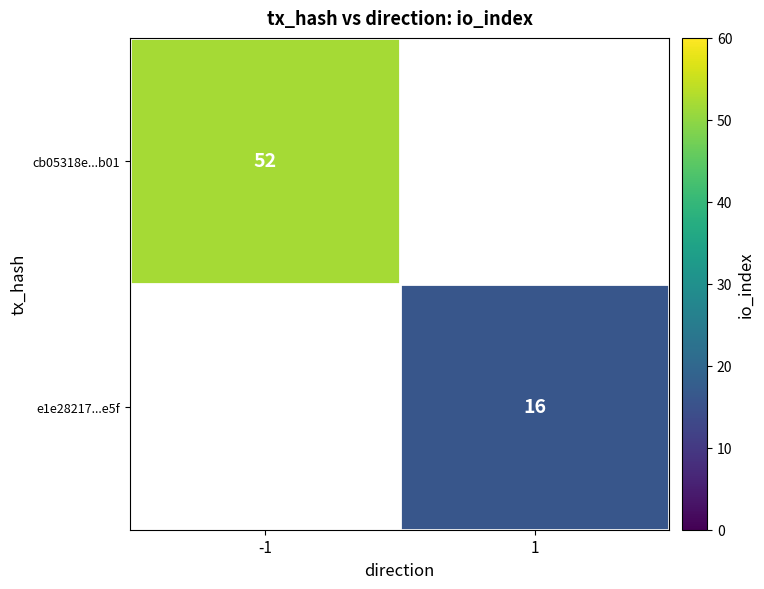

The value of cb05318e...b01 at -1 is 29.6. True or false?

False